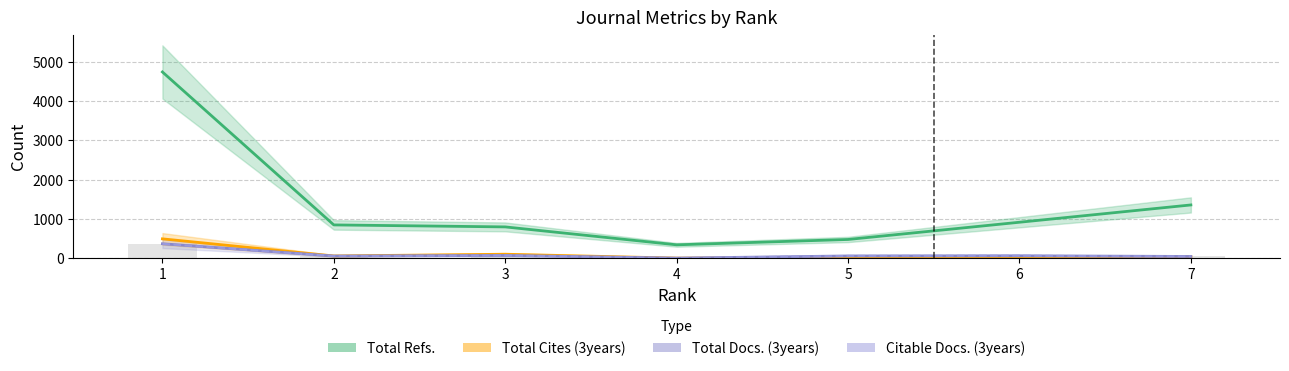

List the labels in order of Total Cites (3years) value, largest first.

1, 3, 2, 6, 7, 5, 4